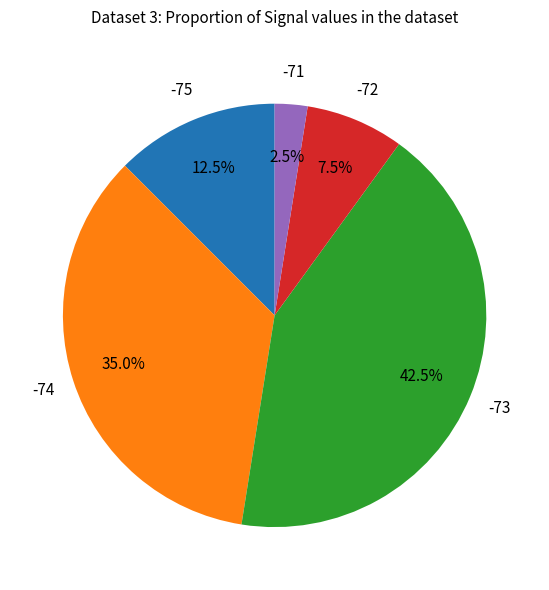

How many segments does this pie chart have?

5